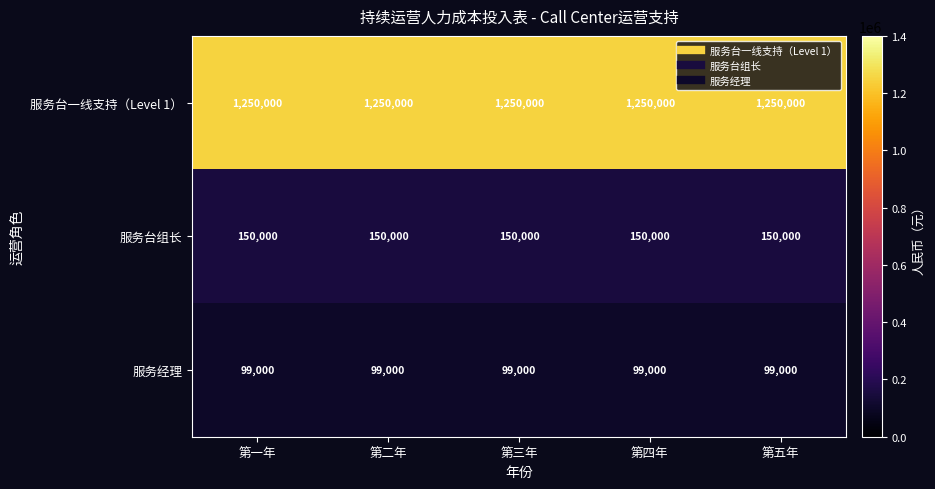

List the series in order of their peak value, lowest first.

服务经理, 服务台组长, 服务台一线支持（Level 1）